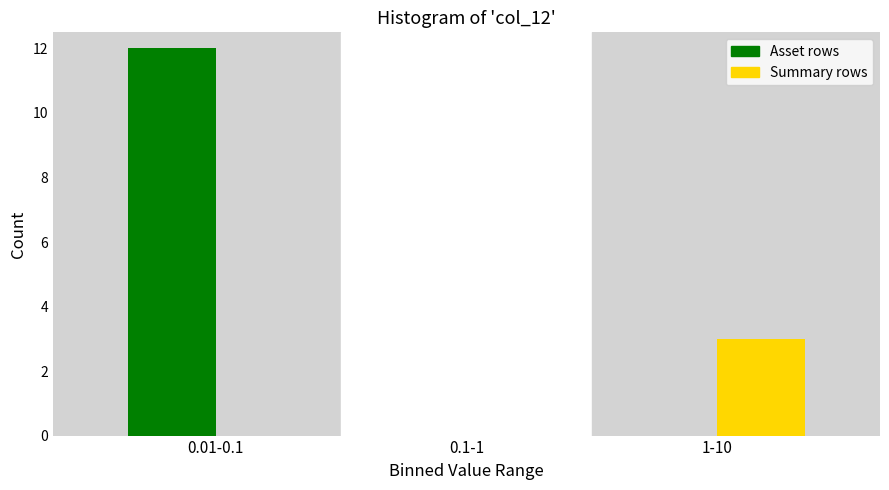

At which category is the sum across all series the highest?

0.01-0.1